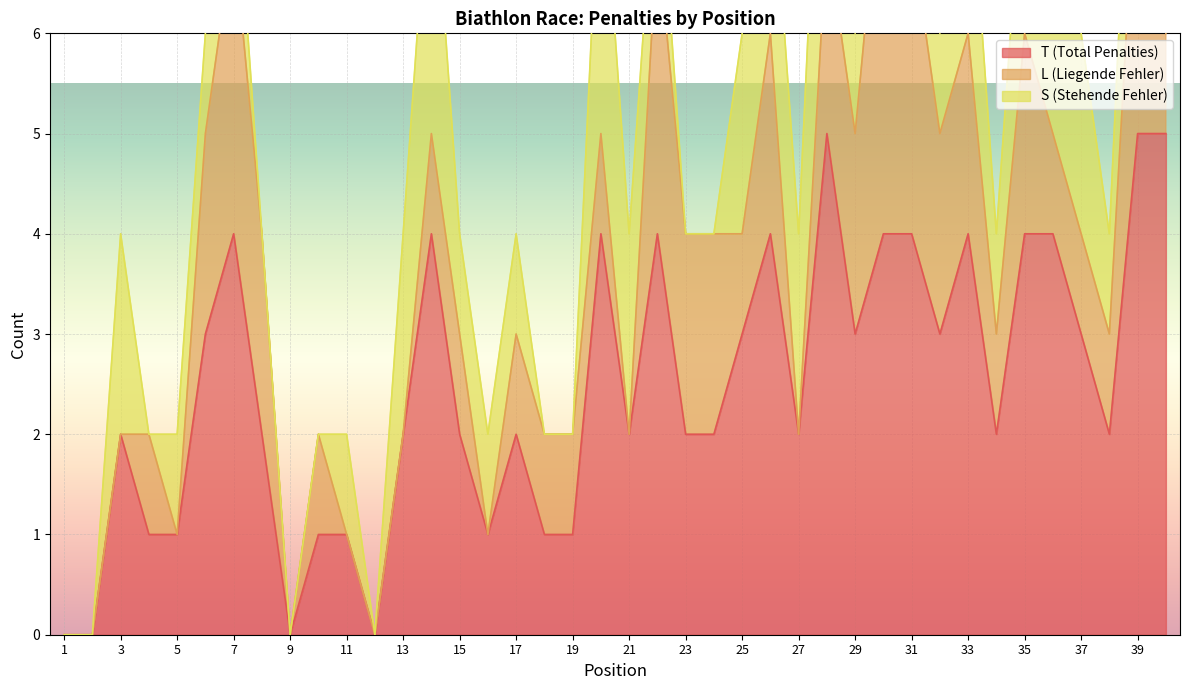

What is the total value across all series at 28?

10